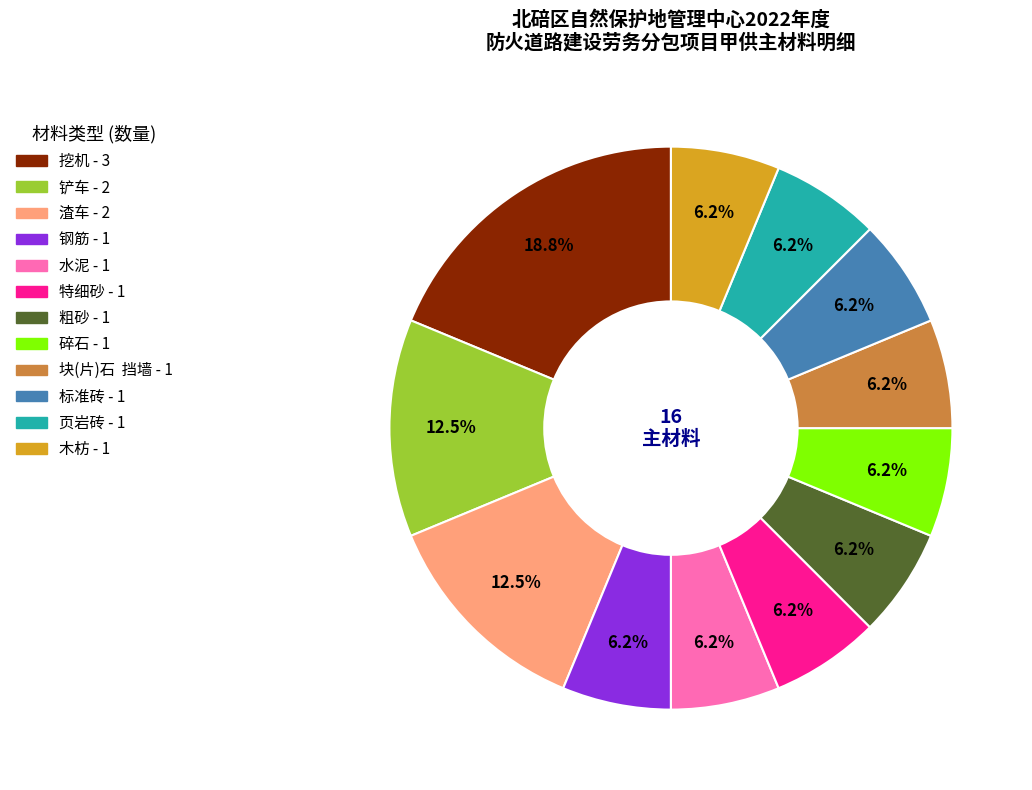

Count the number of slices in the pie.

12